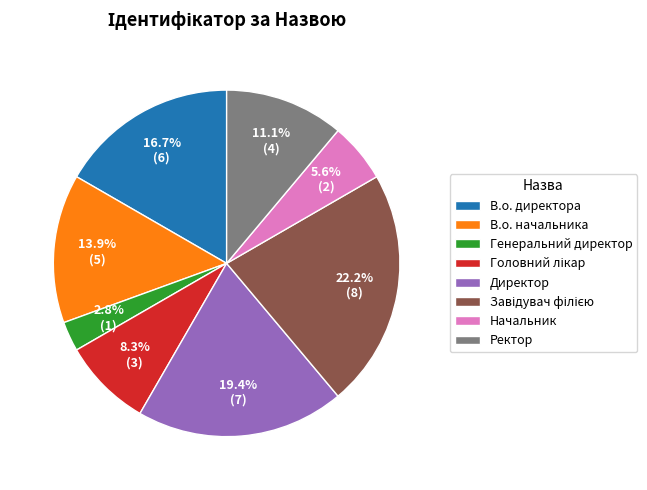

To the nearest percent, what percentage of the pie is Ректор?

11%